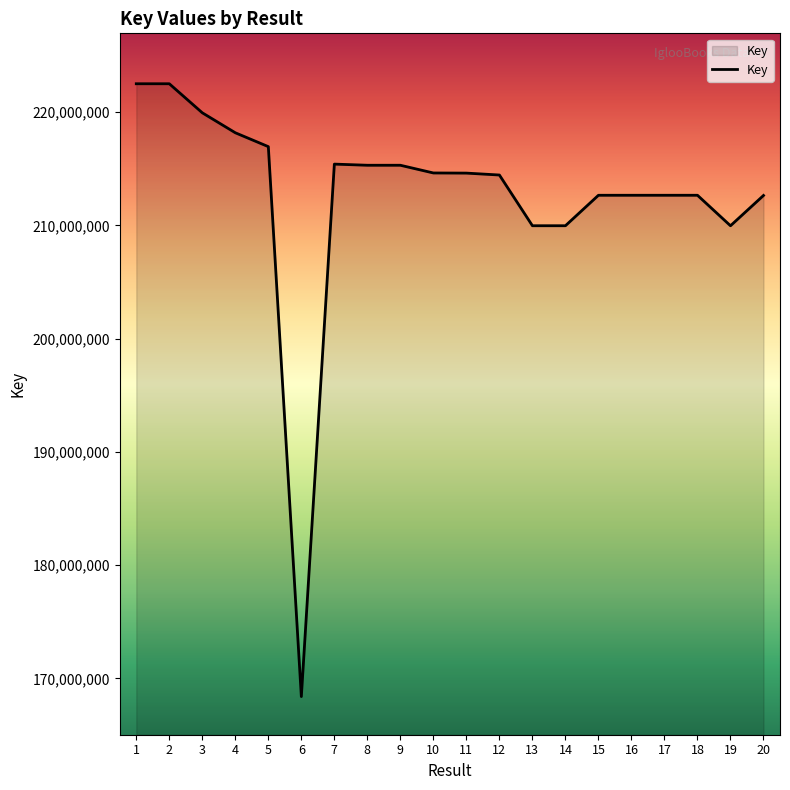

What is the smallest value displayed?

168402821